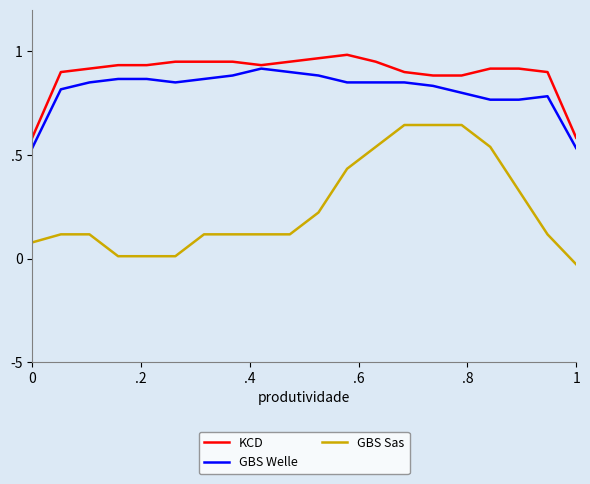

What are all the series names shown in the legend?

KCD, GBS Welle, GBS Sas